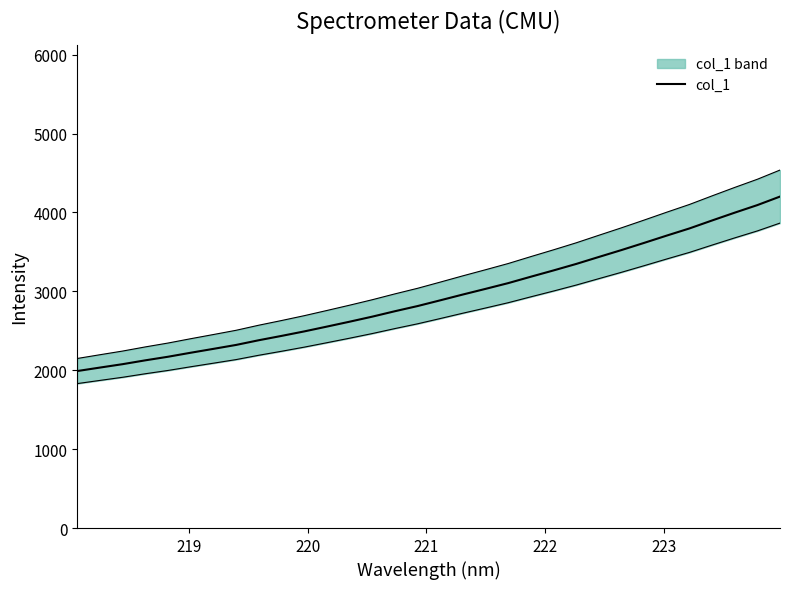

What is the difference between the second highest and minimum values?

2103.1